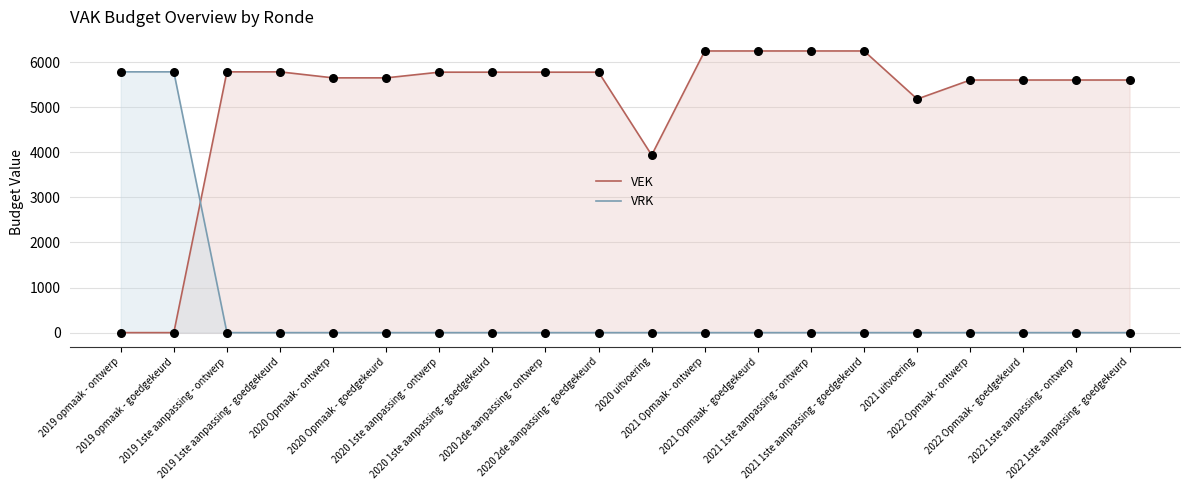

Which series reaches the minimum Y coordinate?

VEK